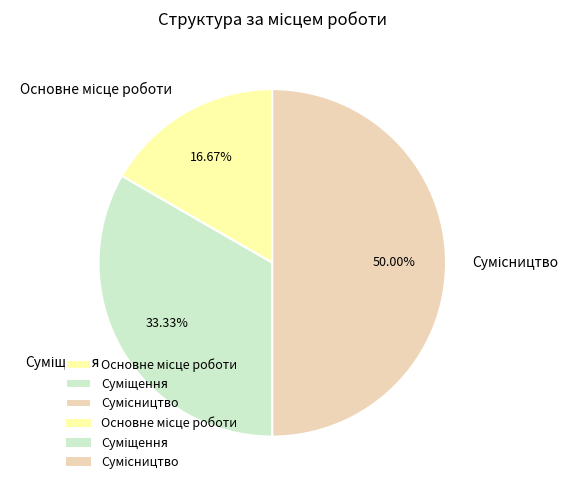

Is it true that Сумісництво is 50% of the pie?

True